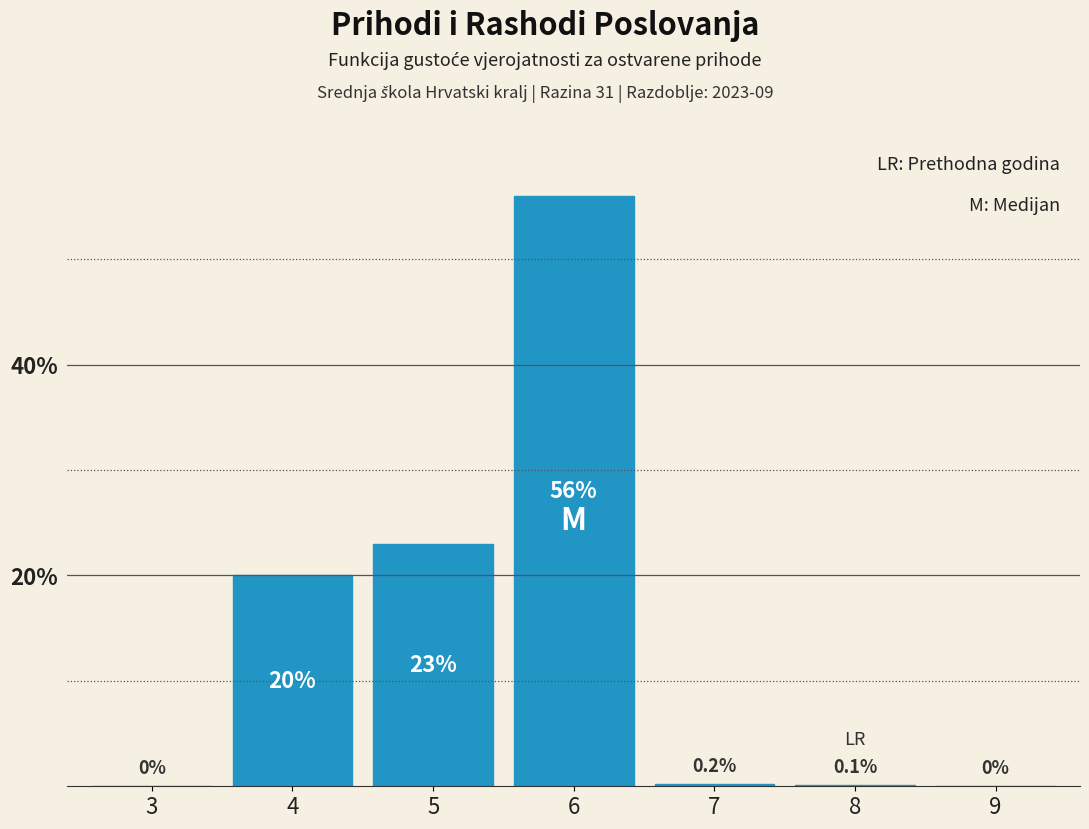

Reading right to left, transcribe all the data shown in this chart.

9=0.0	8=0.1	7=0.2	6=56.0	5=23.0	4=20.0	3=0.0